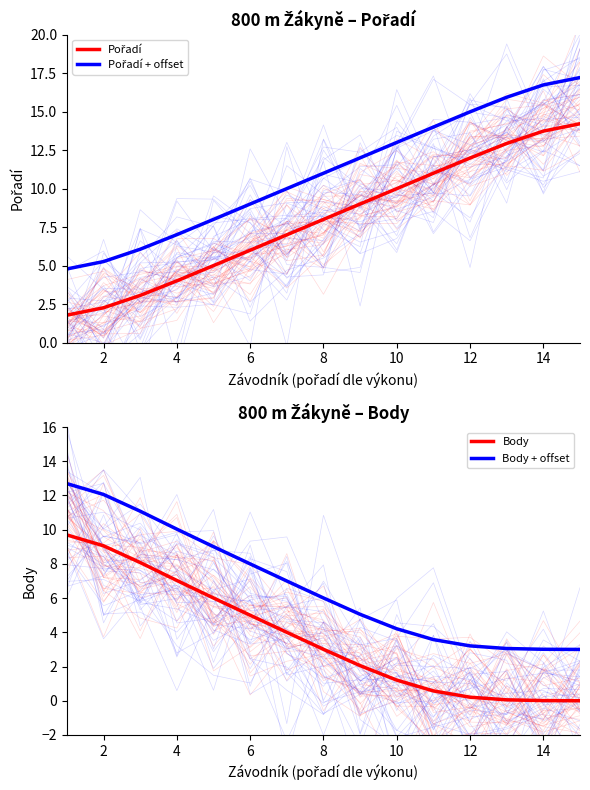

Which series has the largest total across all categories?

Pořadí + offset